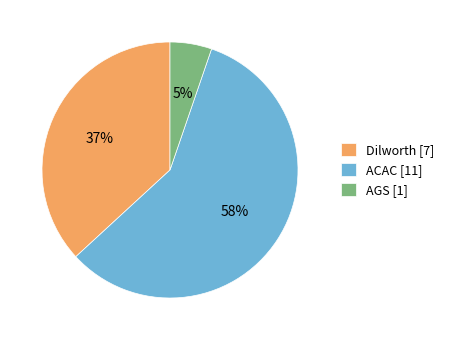

Which has a higher value, AGS [1] or ACAC [11]?

ACAC [11]